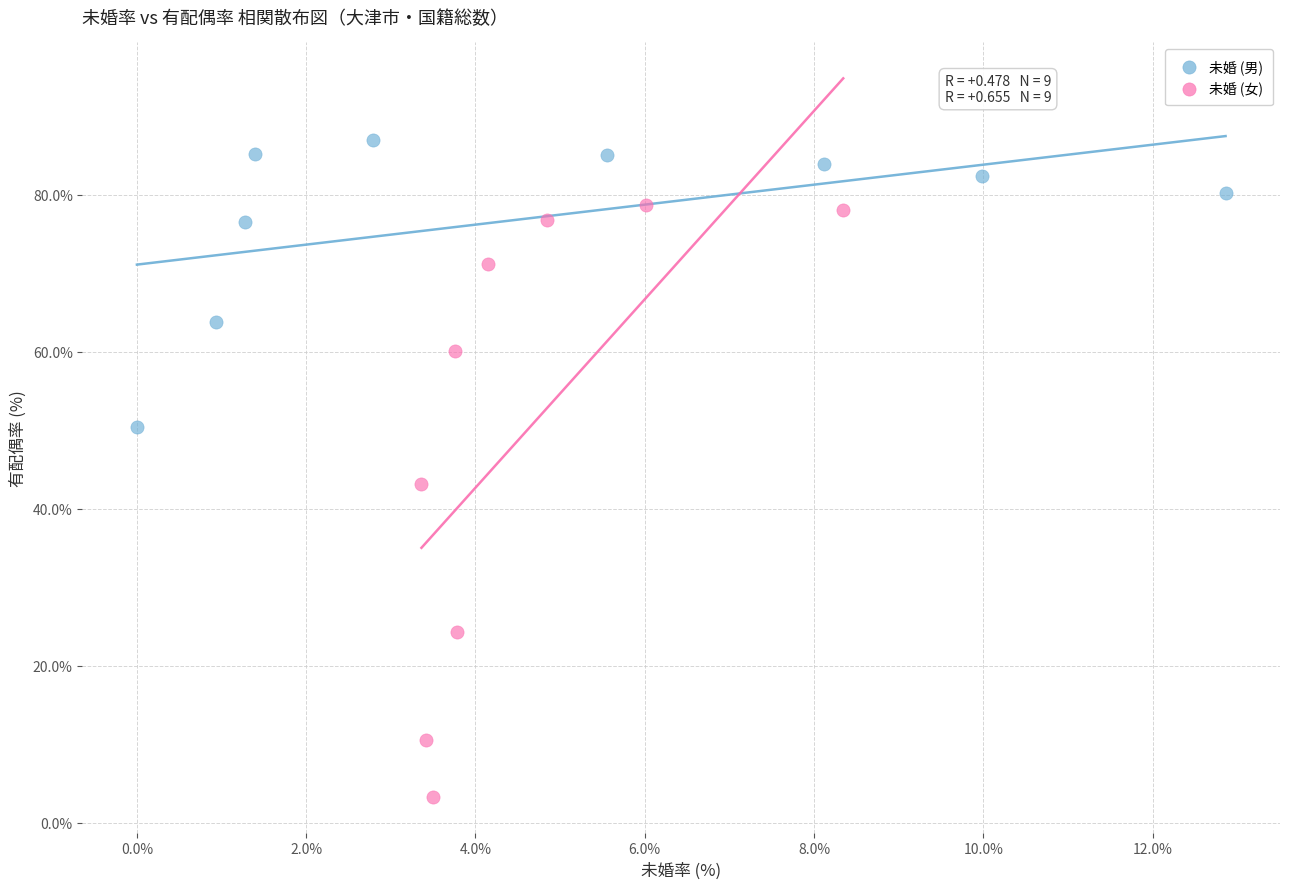

Which series reaches the maximum Y coordinate?

未婚 (男)